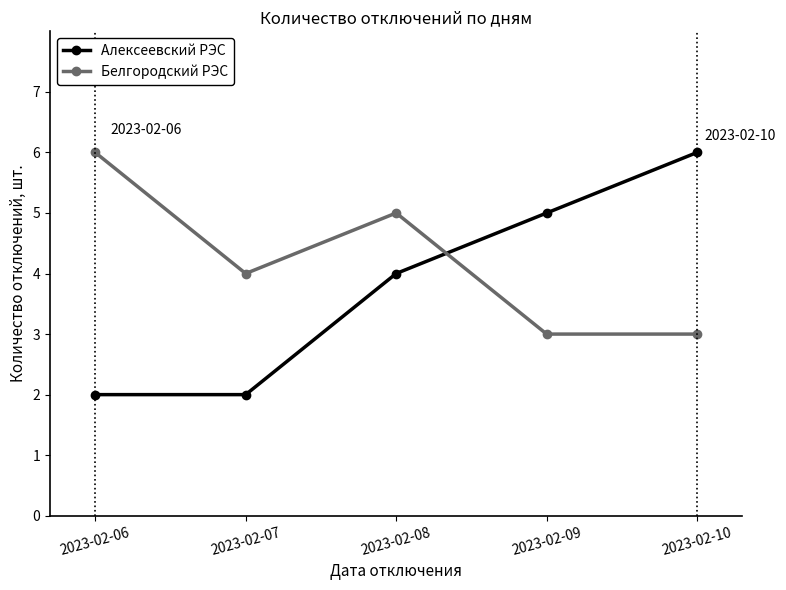

How many Белгородский РЭС values are between 3 and 5?

4